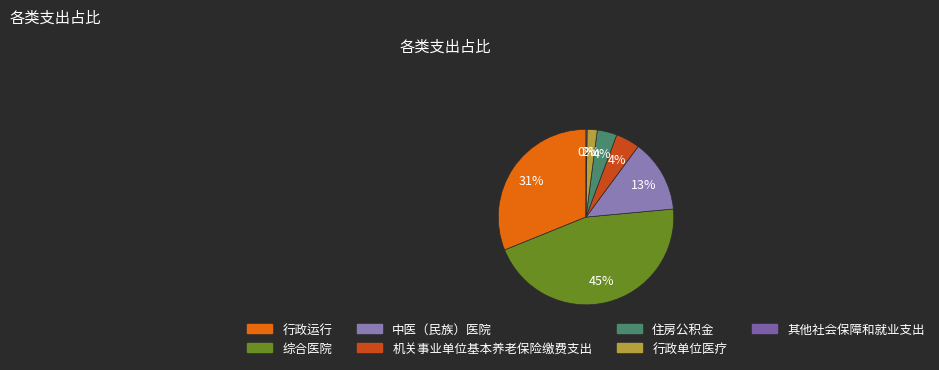

What percentage do 行政单位医疗 and 其他社会保障和就业支出 together represent?

2.1%